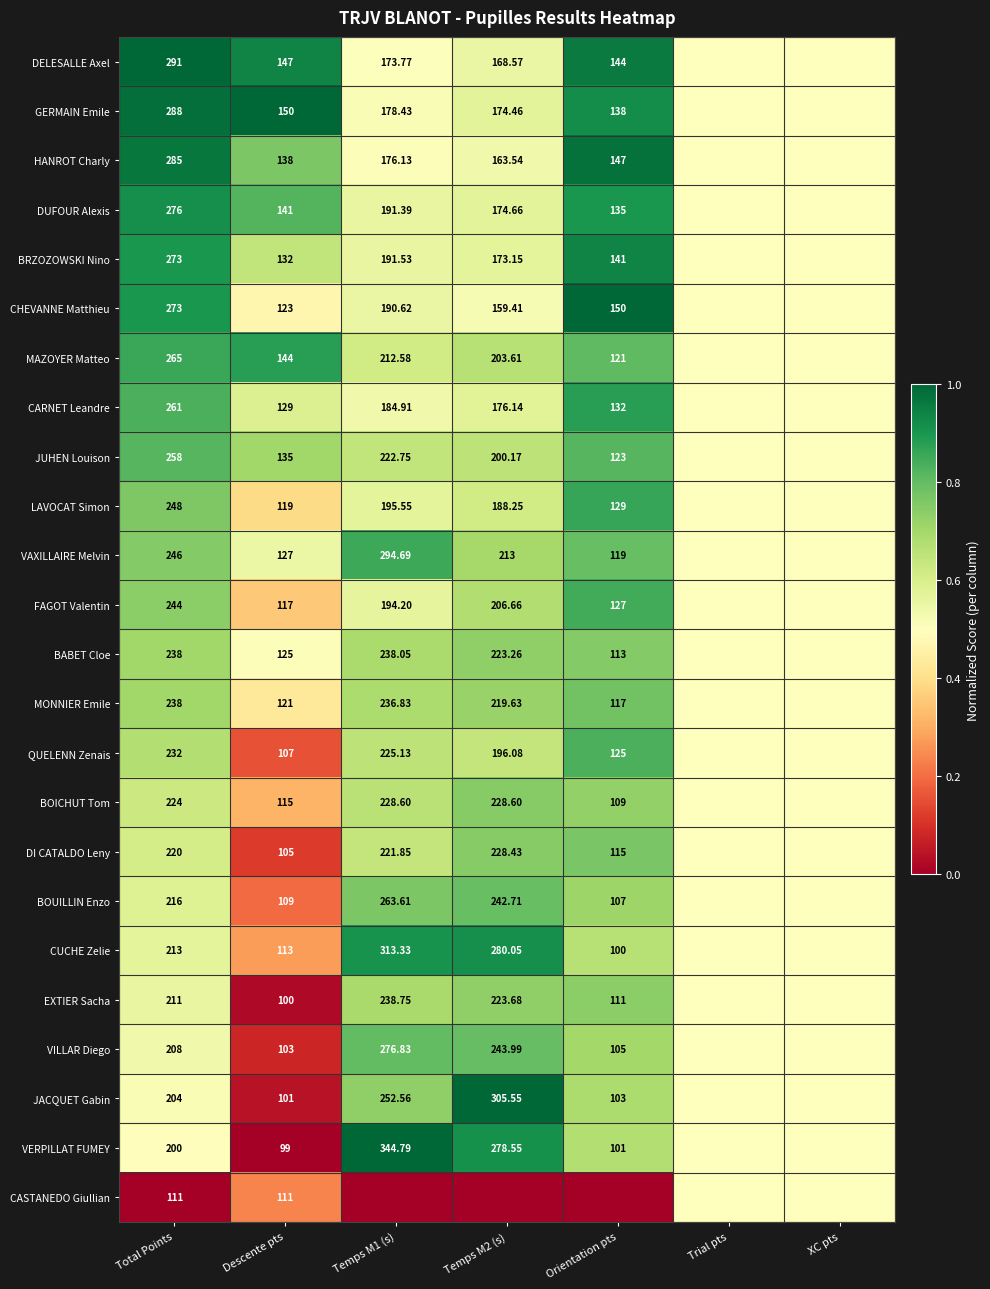

Is the value of DI CATALDO Leny at Descente pts greater than the value of CARNET Leandre at Total Points?

No